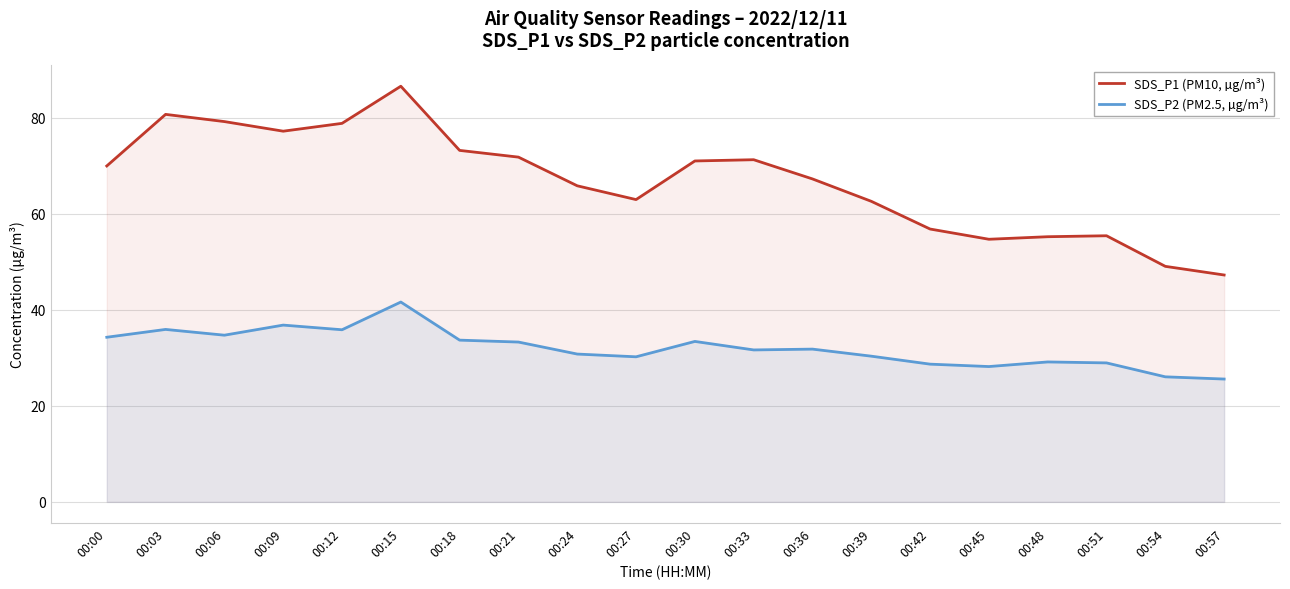

How many series are shown in this chart?

2